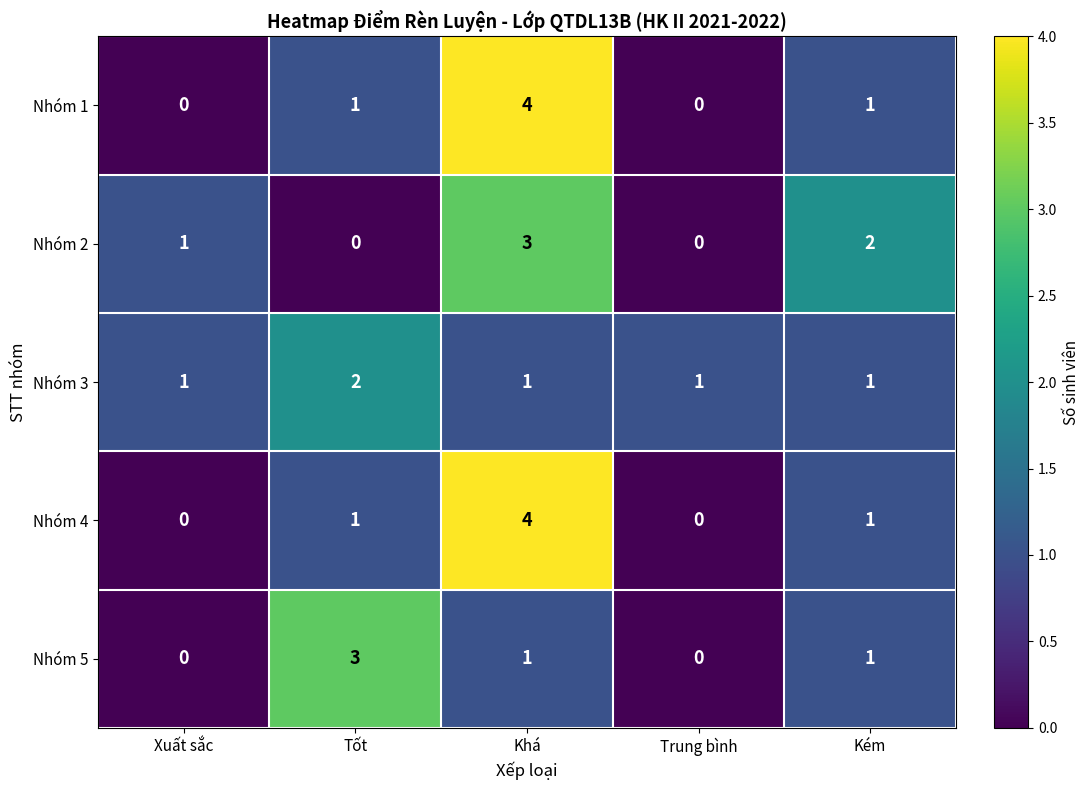

Is it true that Nhóm 1 equals 2 at Xuất sắc?

False